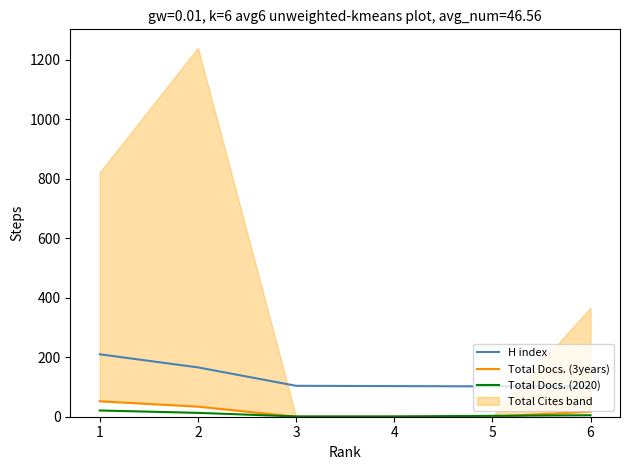

What is the lowest value of the H index series?

102